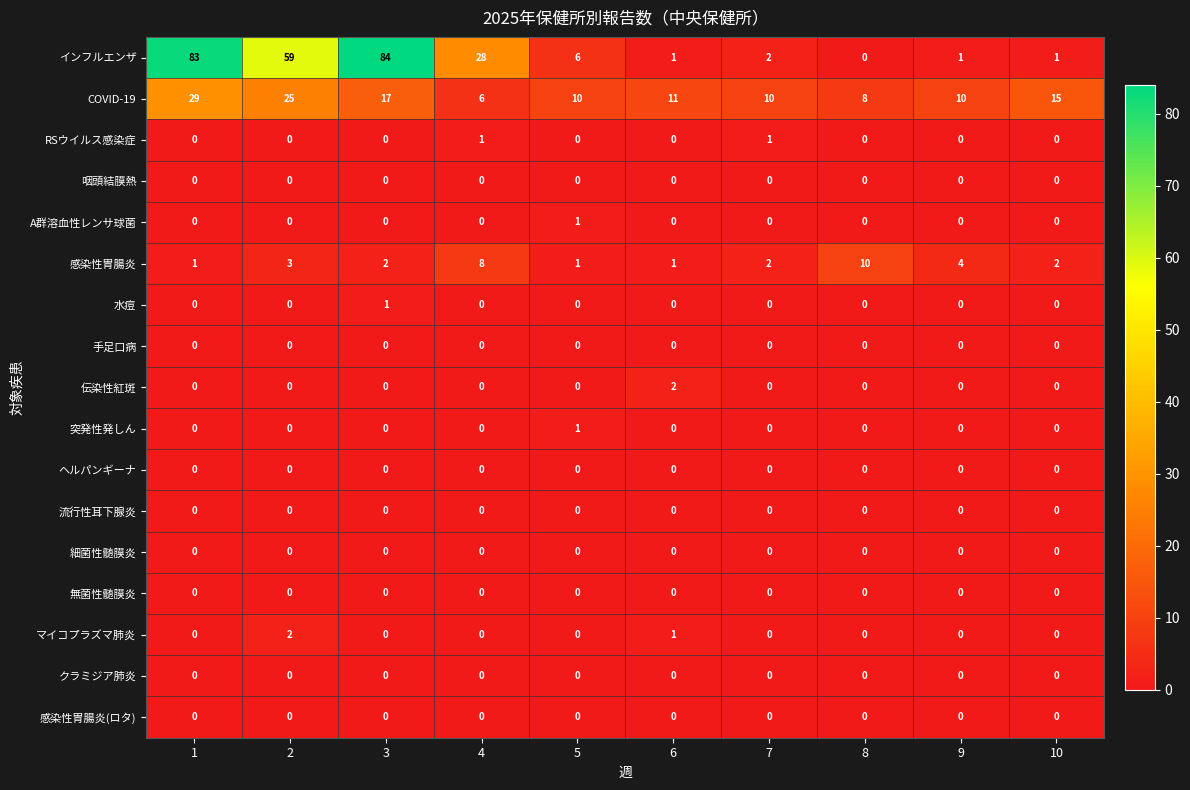

What is the greatest value displayed?

84